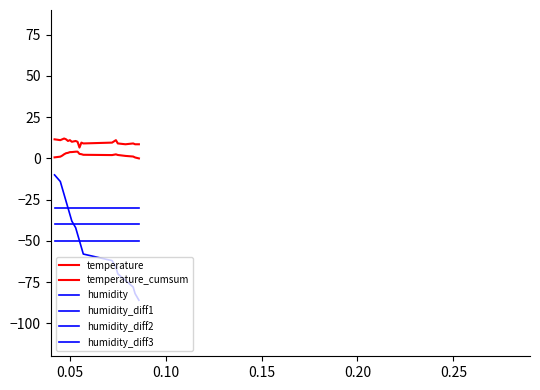

How many lines are shown in the chart?

6